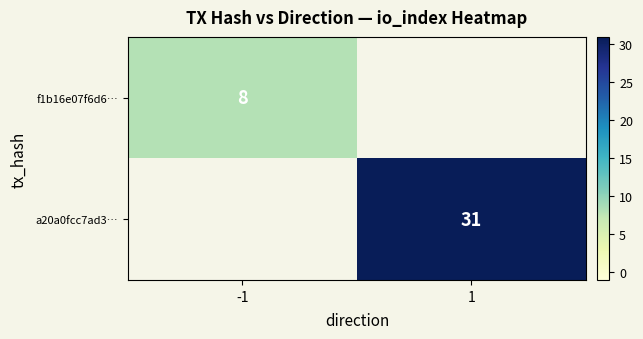

The a20a0fcc7ad3… series shows 21.0 at 1. True or false?

False